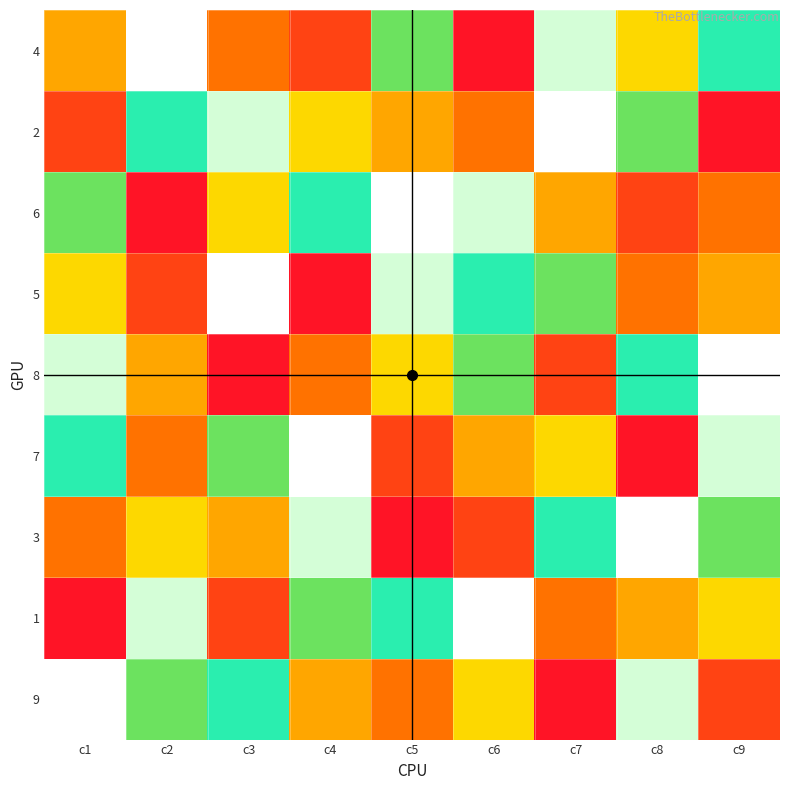

Reading right to left, list all the values displayed in this chart.

4: c9=7	c8=5	c7=8	c6=1	c5=6	c4=2	c3=3	c2=9	c1=4
2: c9=1	c8=6	c7=9	c6=3	c5=4	c4=5	c3=8	c2=7	c1=2
6: c9=3	c8=2	c7=4	c6=8	c5=9	c4=7	c3=5	c2=1	c1=6
5: c9=4	c8=3	c7=6	c6=7	c5=8	c4=1	c3=9	c2=2	c1=5
8: c9=9	c8=7	c7=2	c6=6	c5=5	c4=3	c3=1	c2=4	c1=8
7: c9=8	c8=1	c7=5	c6=4	c5=2	c4=9	c3=6	c2=3	c1=7
3: c9=6	c8=9	c7=7	c6=2	c5=1	c4=8	c3=4	c2=5	c1=3
1: c9=5	c8=4	c7=3	c6=9	c5=7	c4=6	c3=2	c2=8	c1=1
9: c9=2	c8=8	c7=1	c6=5	c5=3	c4=4	c3=7	c2=6	c1=9